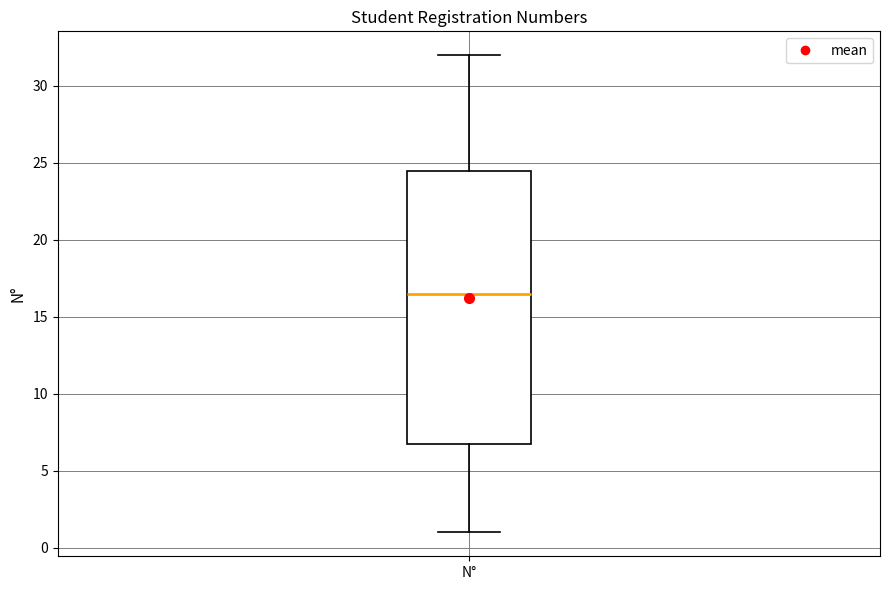

Transcribe this box plot: give where the median line is, the range the box spans, and where the two whiskers end, as read against the y-axis. The values are not printed on the chart, so give them approximately, as read against the axis.

median 16.5, box 7.0 to 24.5, whiskers 1.0 to 32.0